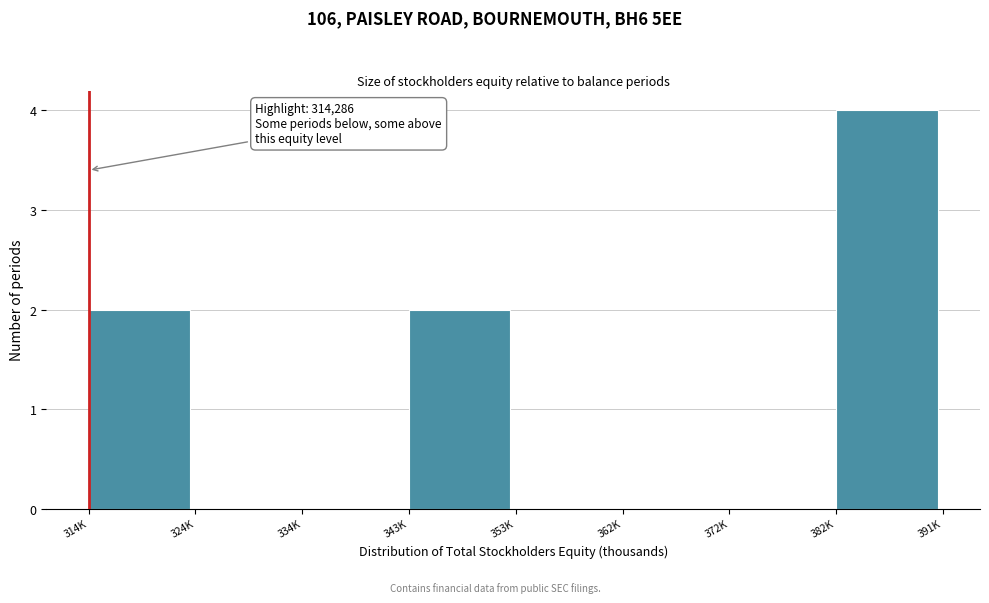

Reading right to left, list all the values displayed in this chart.

382K=4	372K=0	362K=0	353K=0	343K=2	334K=0	324K=0	314K=2